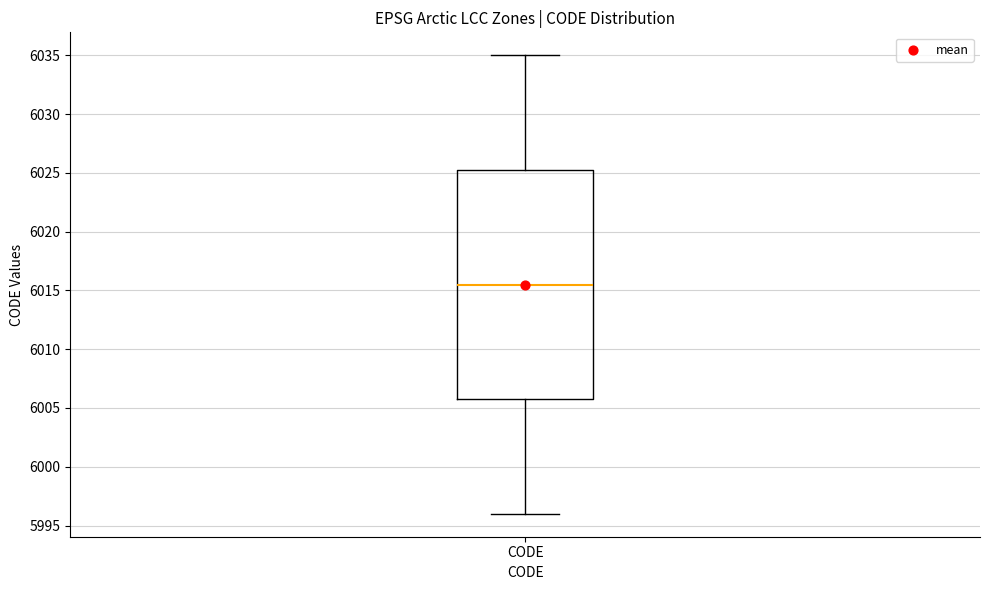

Transcribe this box plot: give where the median line is, the range the box spans, and where the two whiskers end, as read against the y-axis. The values are not printed on the chart, so give them approximately, as read against the axis.

median 6015.5, box 6006.0 to 6025.5, whiskers 5996.0 to 6035.0